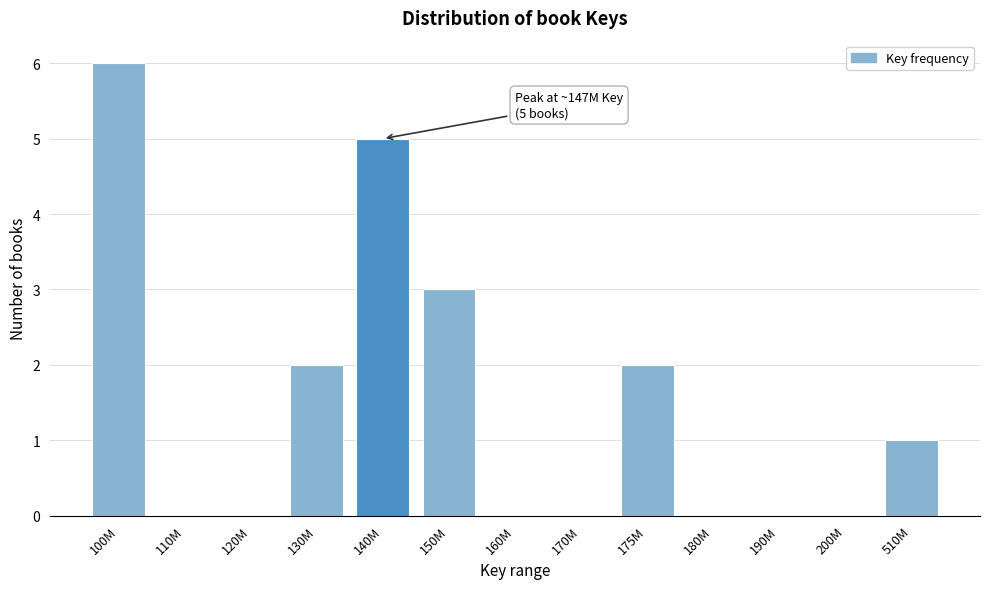

Reading right to left, what are all the values shown in this chart?

510M=1	200M=0	190M=0	180M=0	175M=2	170M=0	160M=0	150M=3	140M=5	130M=2	120M=0	110M=0	100M=6